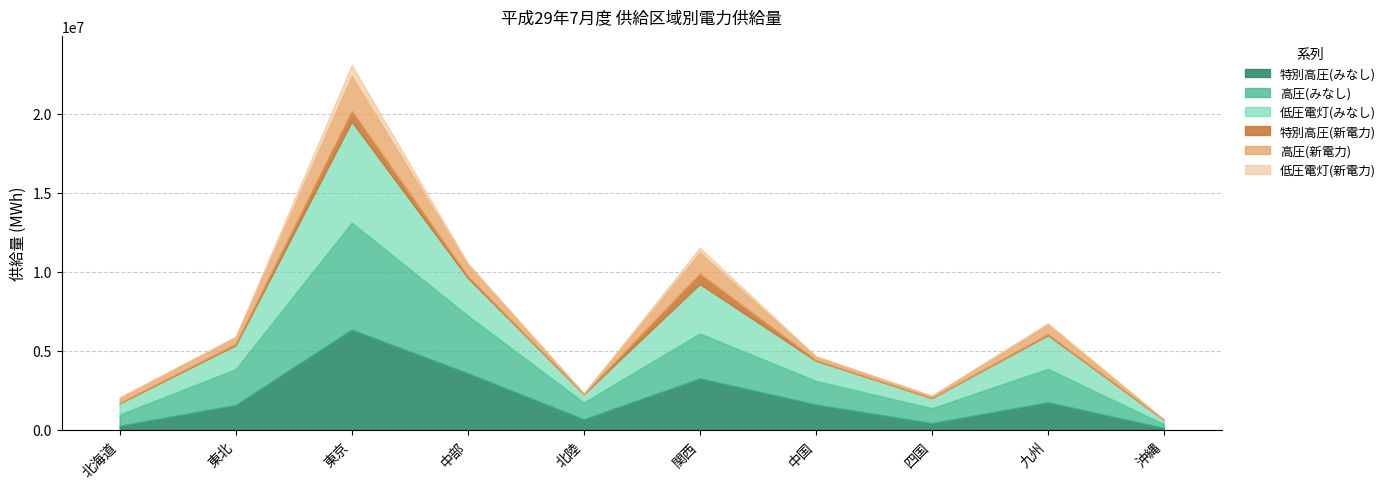

How many interior local valleys does the 低圧電灯(みなし) series have?

2